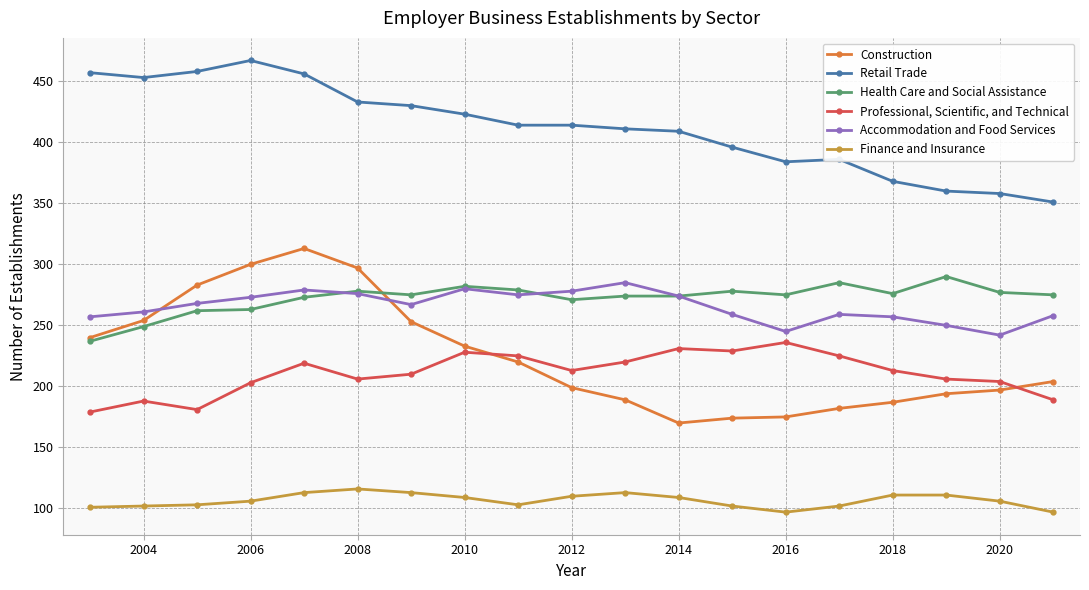

Does the chart have visible grid lines?

Yes